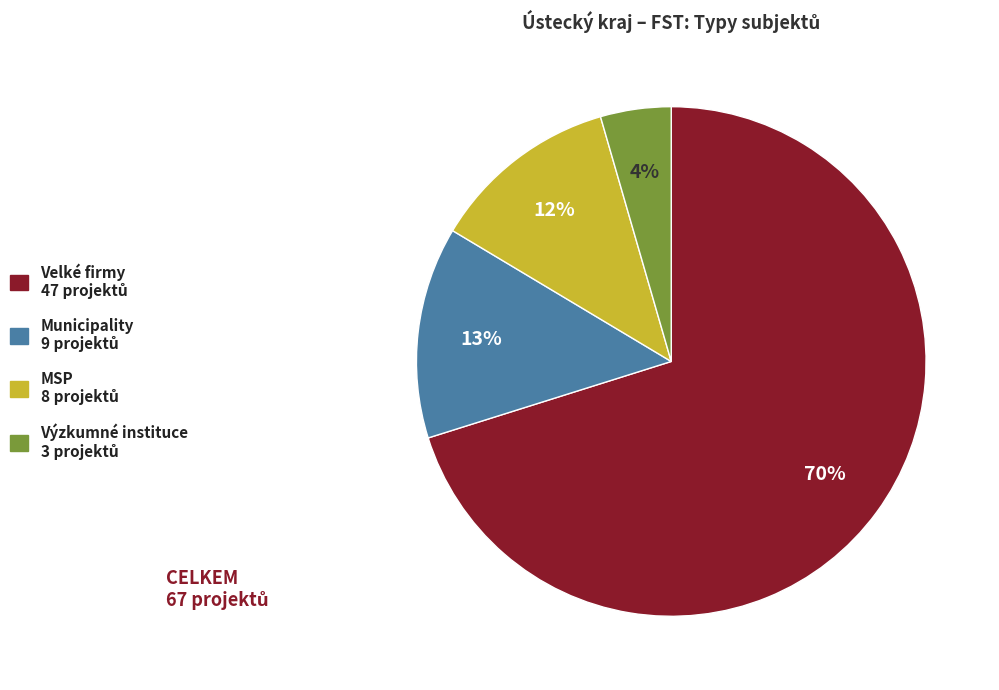

To the nearest percent, what is the average slice percentage?

25%